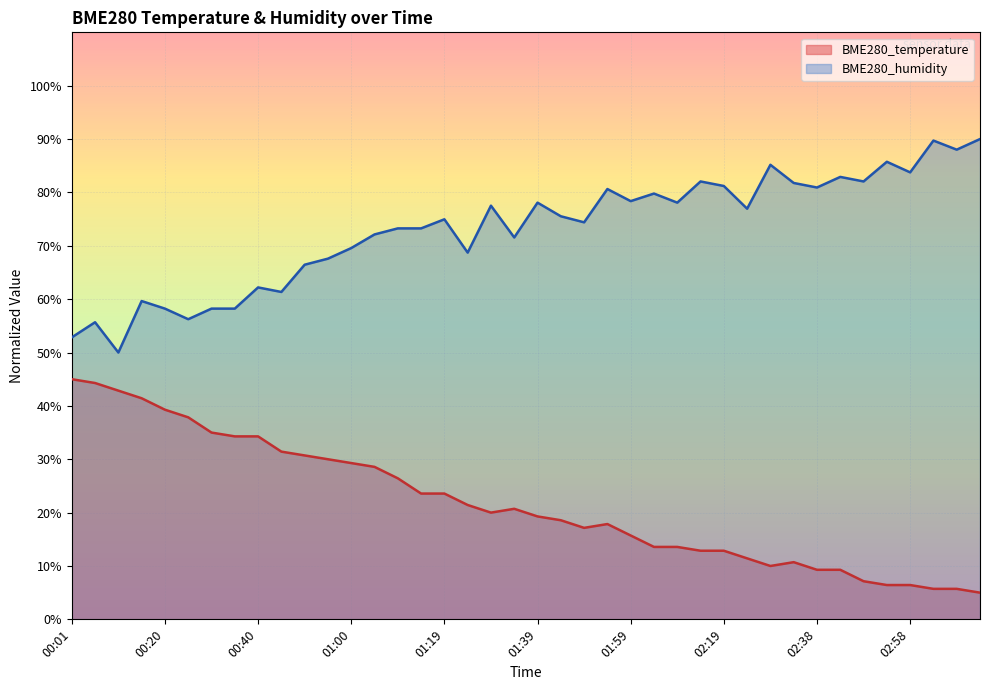

At 02:43, list the series in order from largest to smallest.

BME280_humidity, BME280_temperature